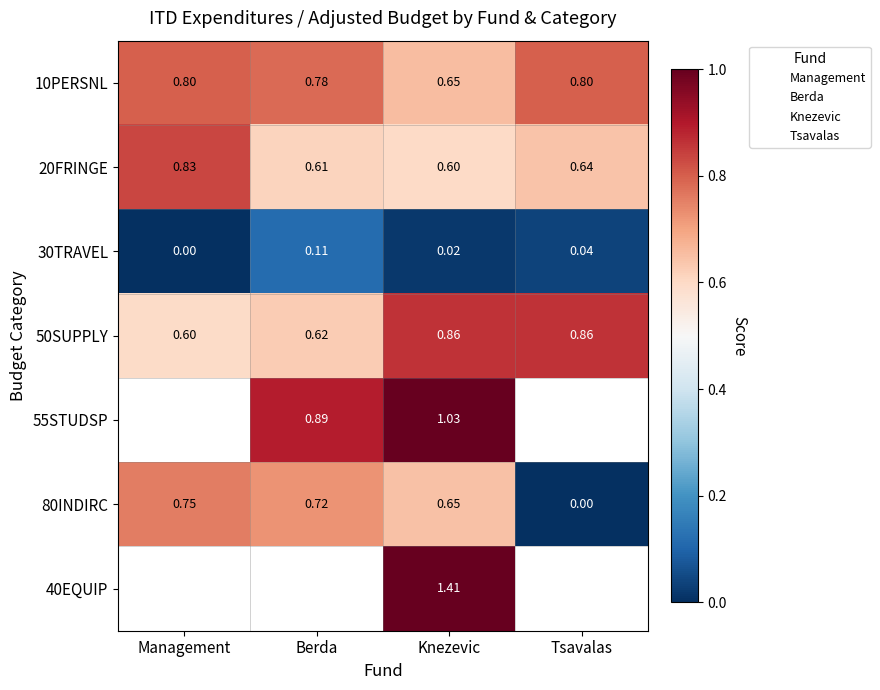

What is the spread (max minus min) of values at Management?

0.8